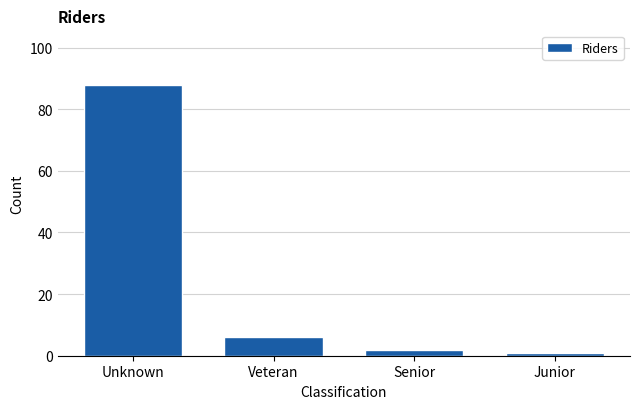

Reading left to right, list all the values displayed in this chart.

Unknown=88	Veteran=6	Senior=2	Junior=1